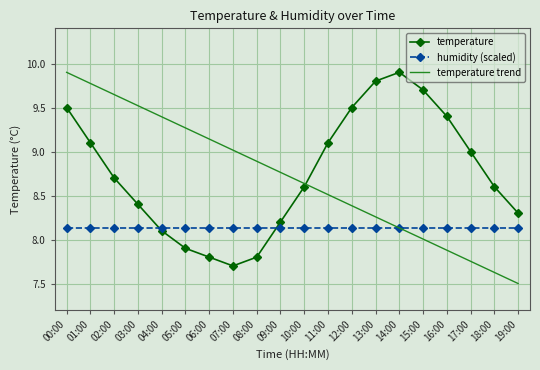

What position from the right is 11:00?

9